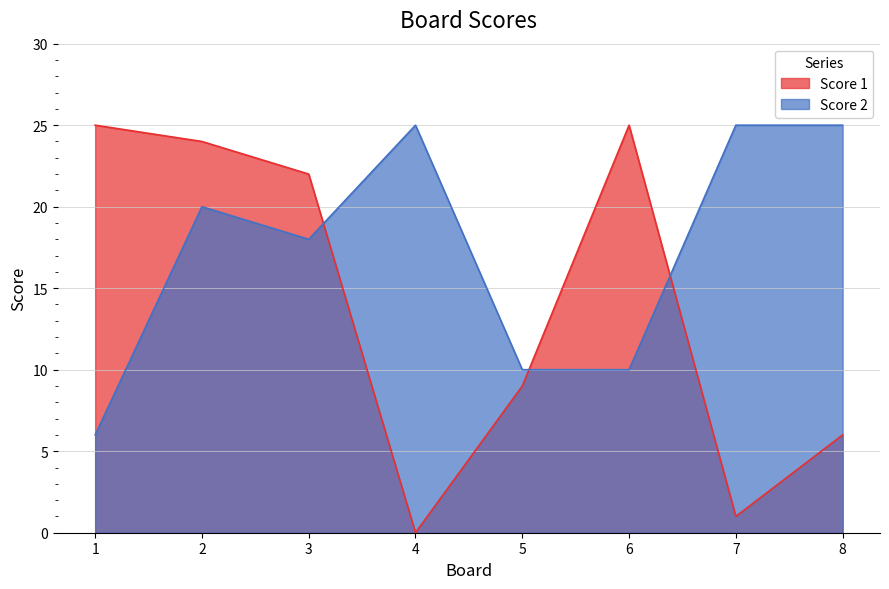

List the labels in order of Score 1 value, largest first.

1, 6, 2, 3, 5, 8, 7, 4